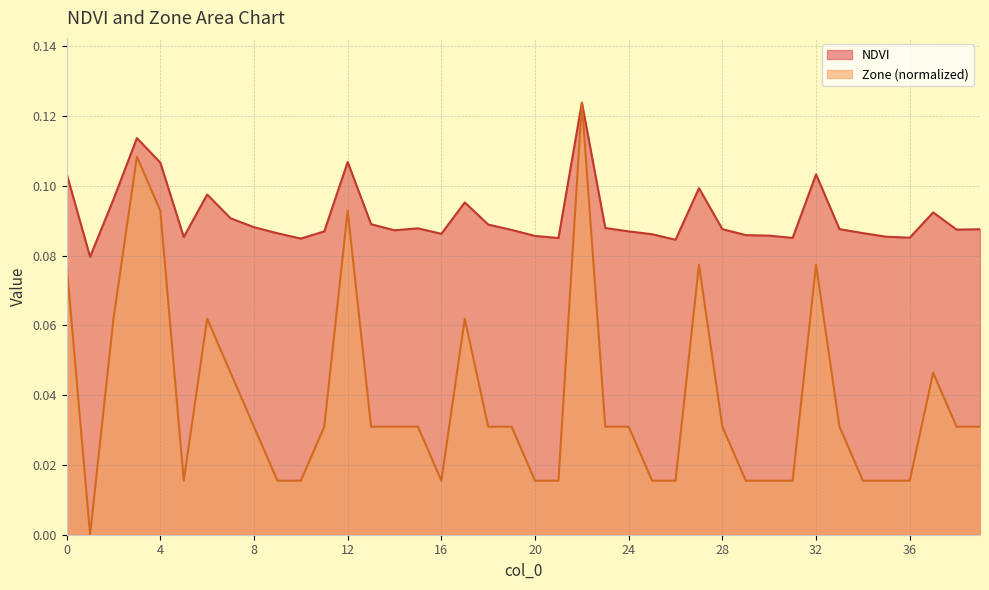

Reading right to left, transcribe all the data shown in this chart.

NDVI: 0.1	0.1	0.1	0.1	0.1	0.1	0.1	0.1	0.1	0.1	0.1	0.1	0.1	0.1	0.1	0.1	0.1	0.1	0.1	0.1	0.1	0.1	0.1	0.1	0.1	0.1	0.1	0.1	0.1	0.1	0.1	0.1	0.1	0.1	0.1	0.1	0.1	0.1	0.1	0.1
Zone: 0.0	0.0	0.0	0.0	0.0	0.0	0.0	0.1	0.0	0.0	0.0	0.0	0.1	0.0	0.0	0.0	0.0	0.1	0.0	0.0	0.0	0.0	0.1	0.0	0.0	0.0	0.0	0.1	0.0	0.0	0.0	0.0	0.0	0.1	0.0	0.1	0.1	0.1	0.0	0.1